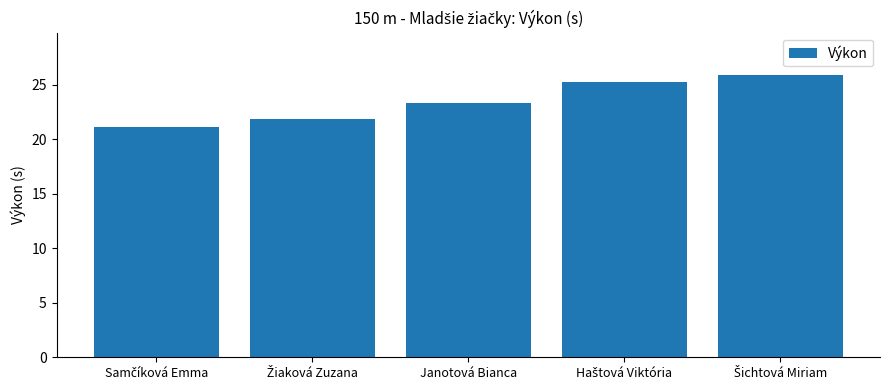

At which label is the value closest to 23?

Janotová Bianca